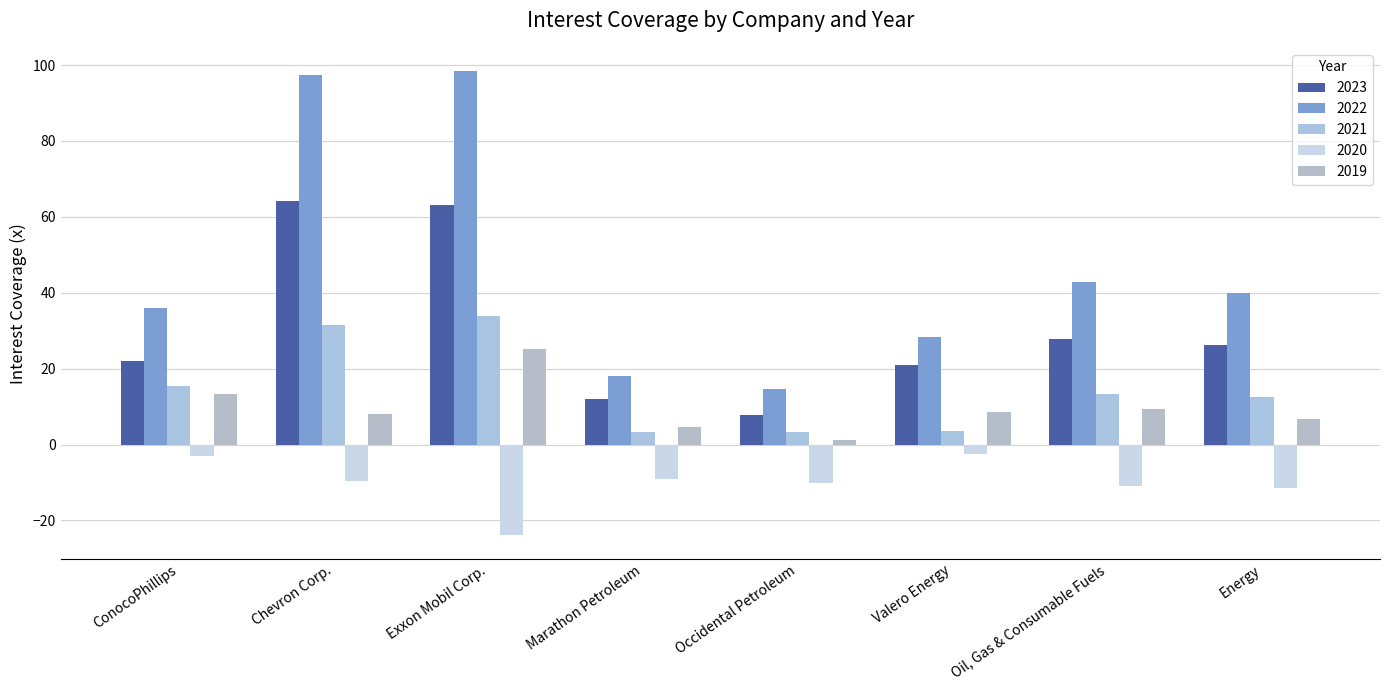

What position from the left is ConocoPhillips?

1